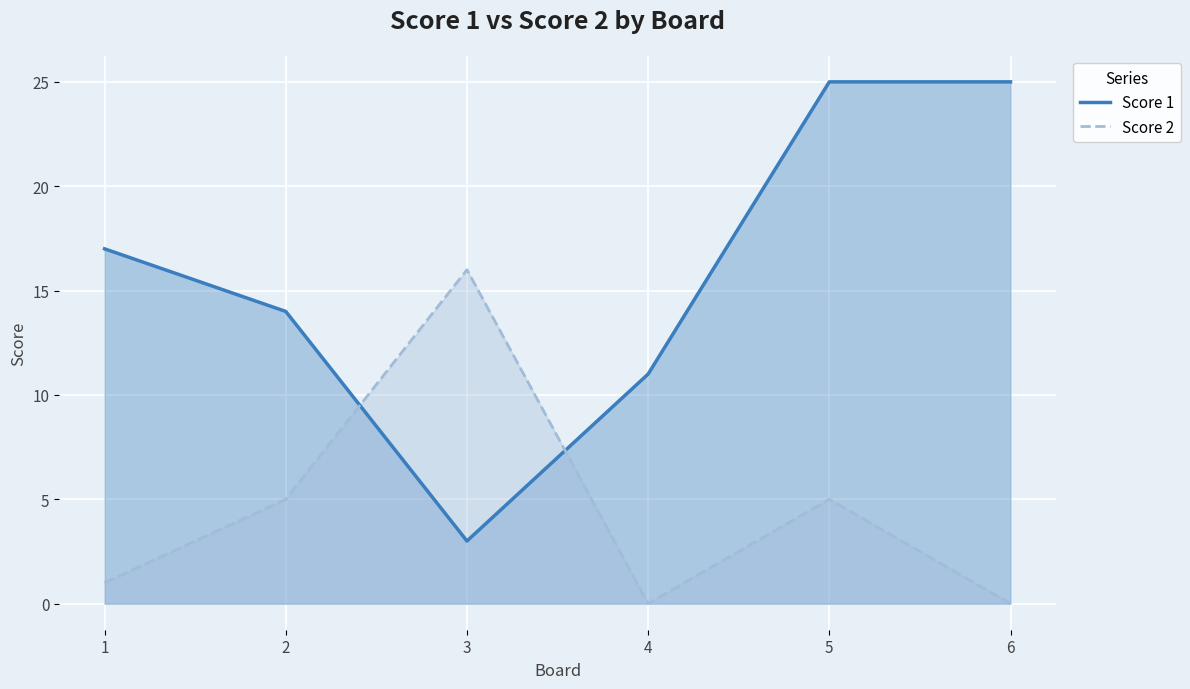

Which series has the largest total across all categories?

Score 1